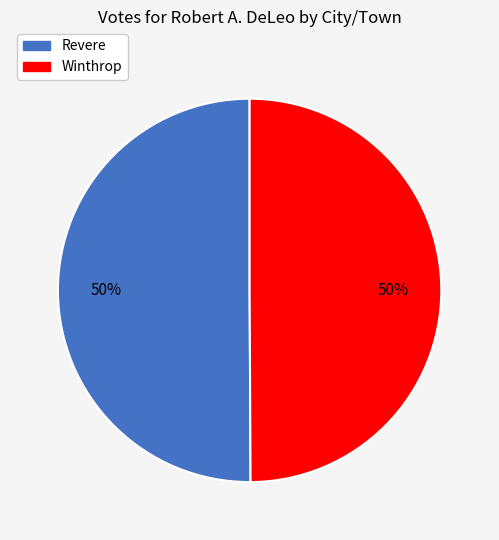

True or false: Revere accounts for 64% of the total.

False